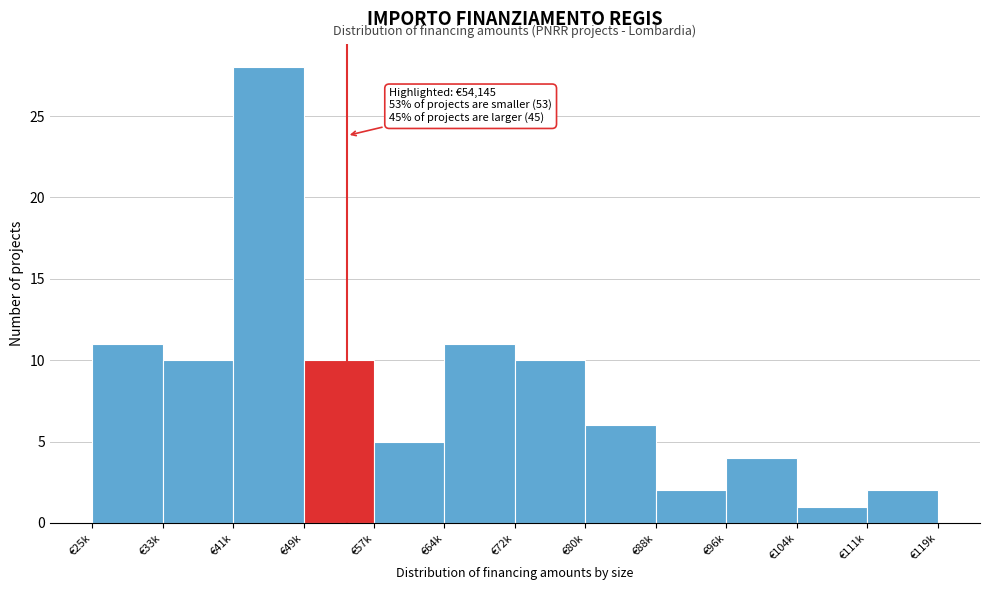

Reading right to left, what are all the values shown in this chart?

€111k=2	€104k=1	€96k=4	€88k=2	€80k=6	€72k=10	€64k=11	€57k=5	€49k=10	€41k=28	€33k=10	€25k=11